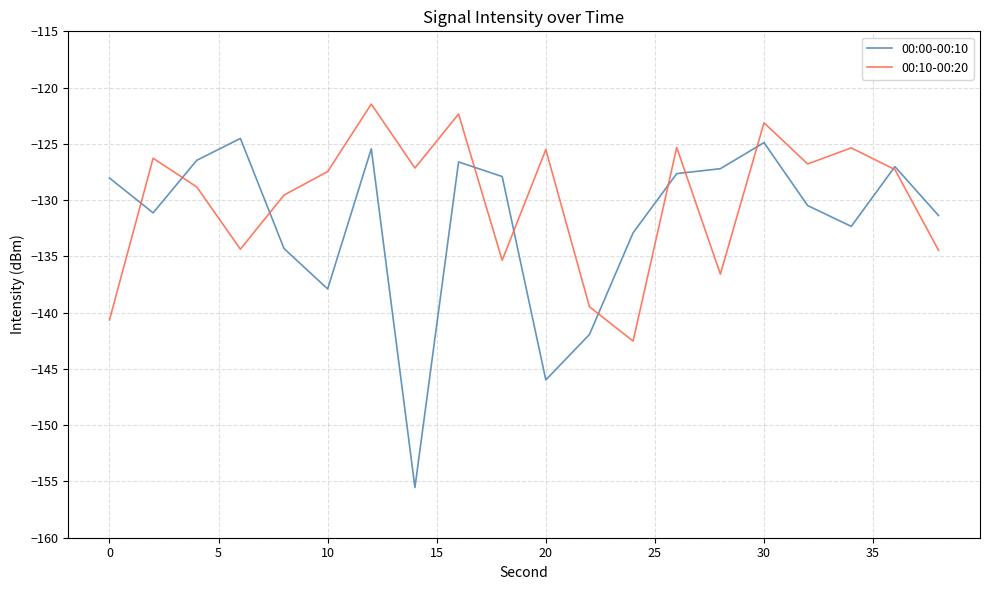

What is the smallest value displayed?

-155.5